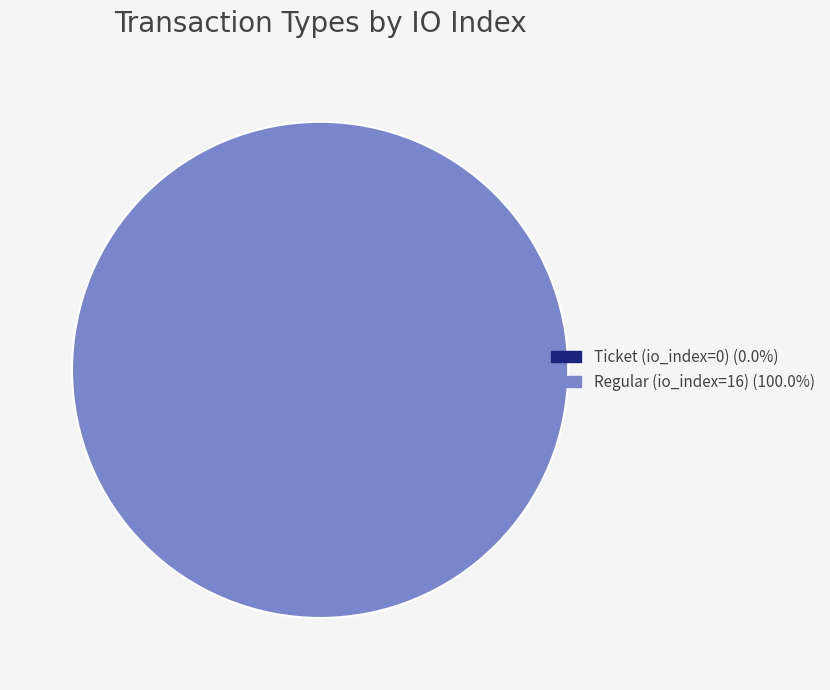

What is the change in value from Ticket (io_index=0) to Regular (io_index=16)?

+16